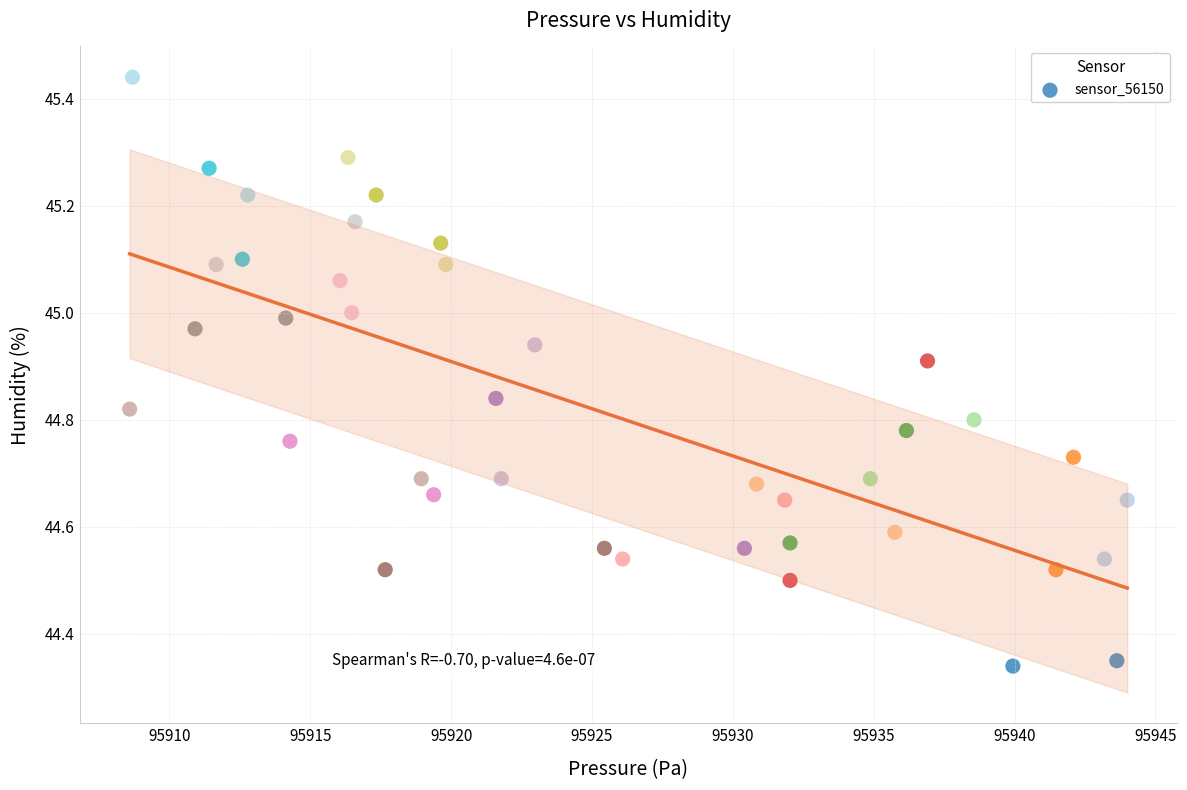

What is the range of Y values (max minus min)?

1.1